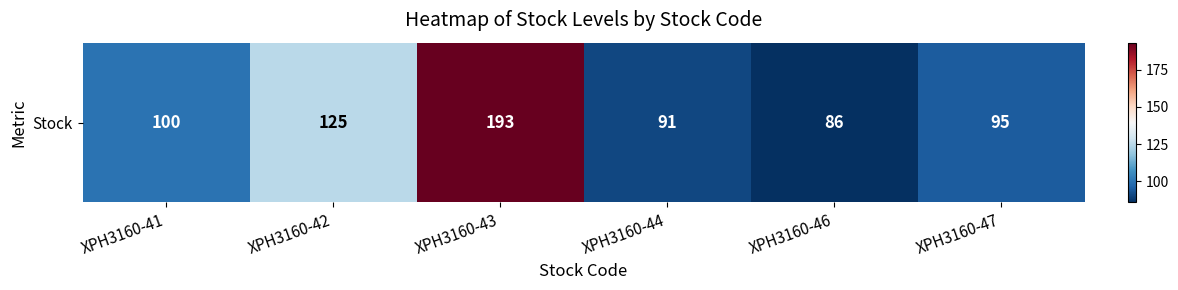

Is it true that the value at XPH3160-42 is 201?

False